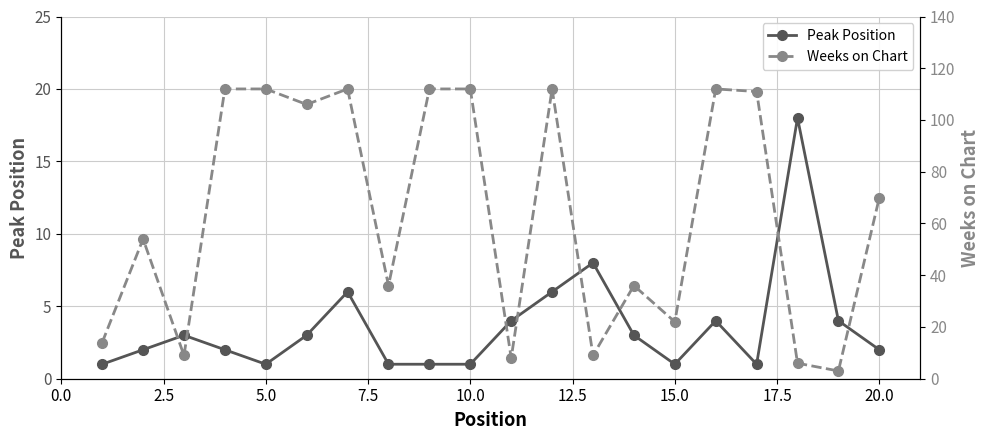

How many data points in Peak Position are less than 3?

10